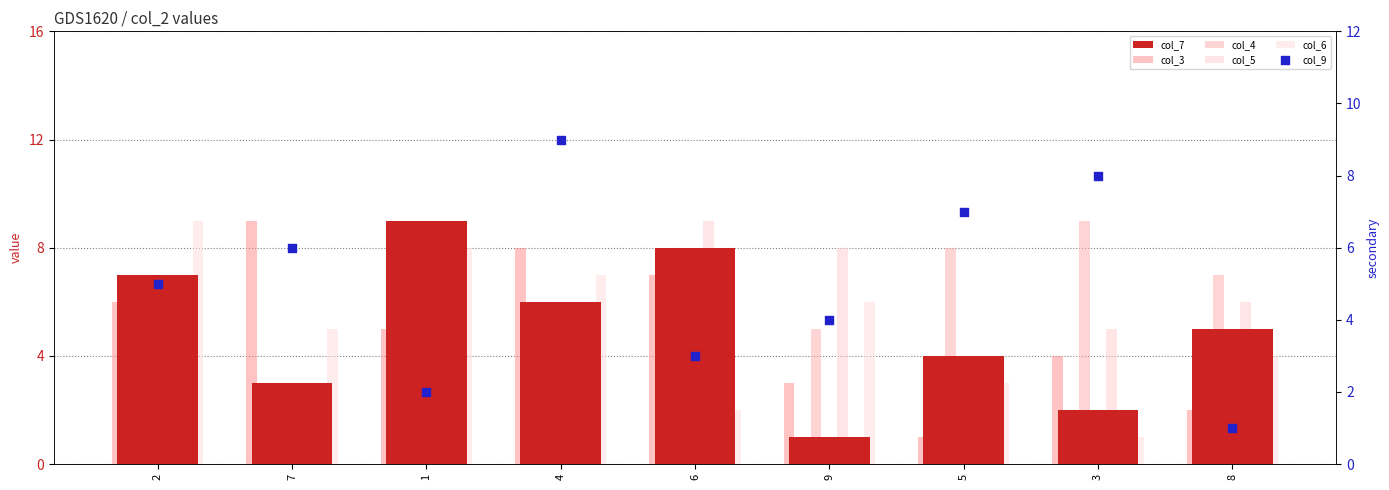

At how many categories does at least one series exceed 2?

9